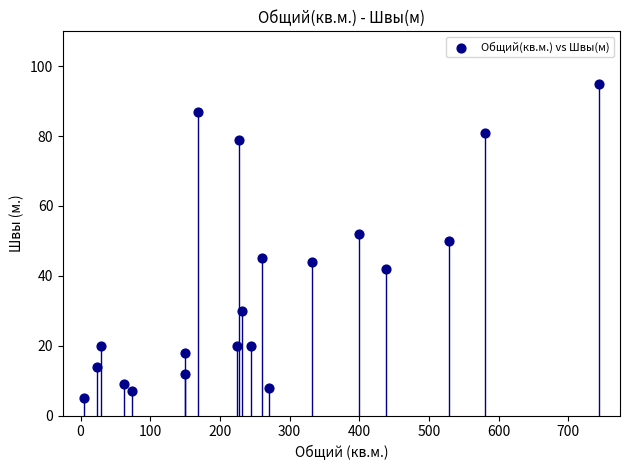

What is the range of Y values (max minus min)?

90